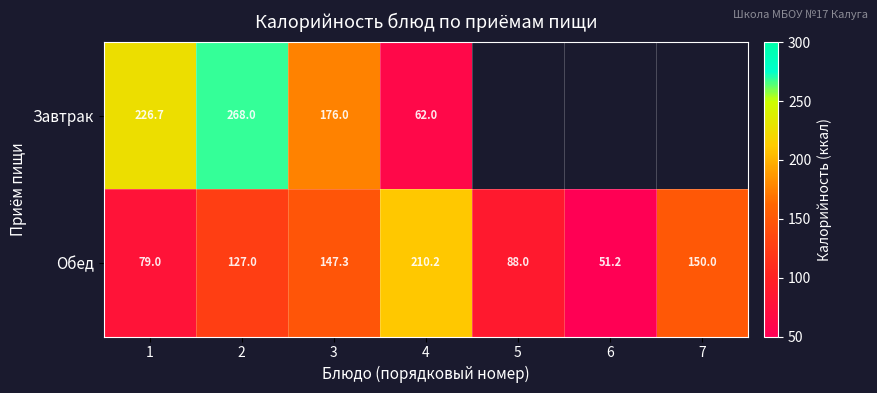

At which category is the sum across all series the highest?

2